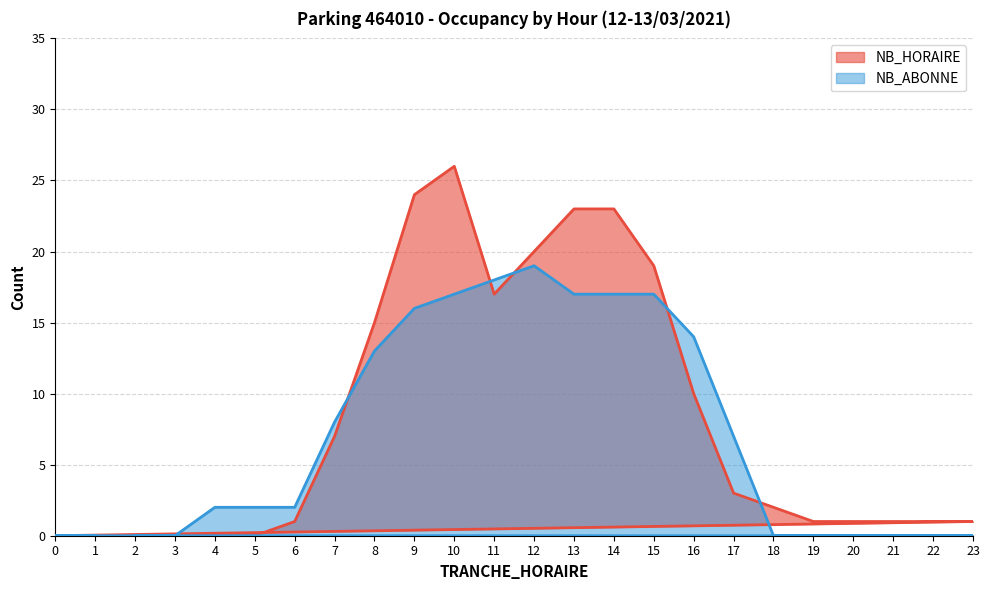

How many intersections are there between NB_ABONNE and NB_HORAIRE?

5